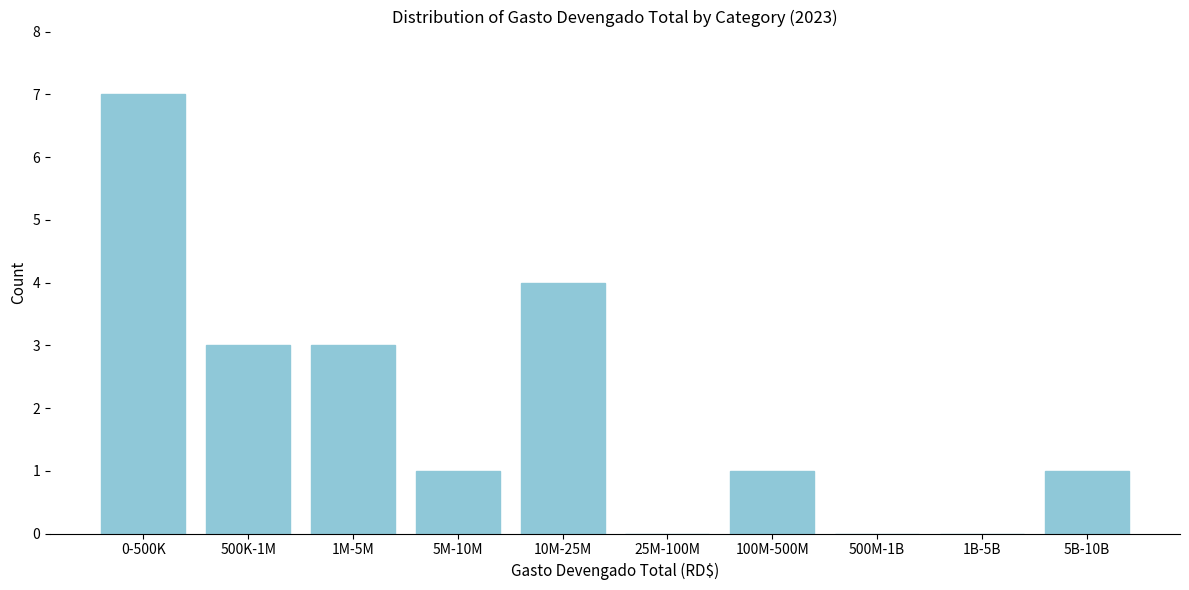

Reading left to right, what are all the values shown in this chart?

0-500K=7	500K-1M=3	1M-5M=3	5M-10M=1	10M-25M=4	25M-100M=0	100M-500M=1	500M-1B=0	1B-5B=0	5B-10B=1